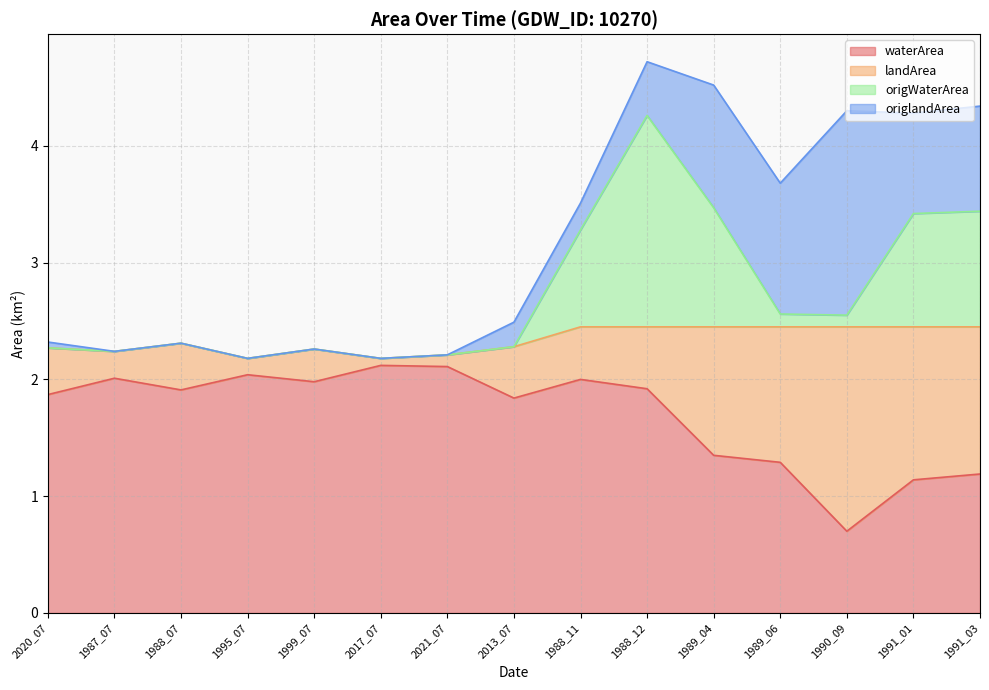

Between 1988_12 and 1989_06, which is larger?

1988_12